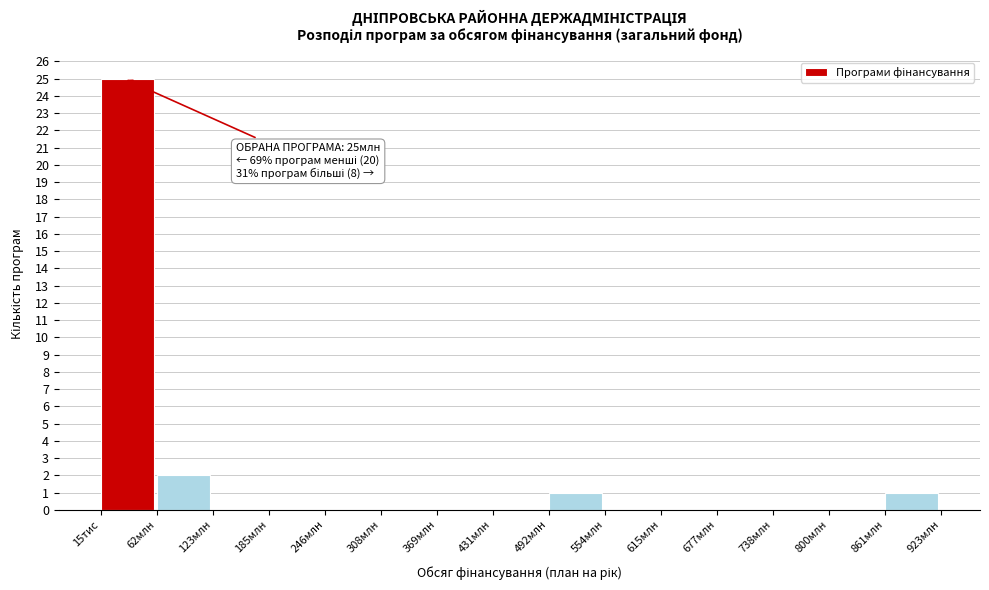

Reading left to right, transcribe all the data shown in this chart.

15тис=25	62млн=2	123млн=0	185млн=0	246млн=0	308млн=0	369млн=0	431млн=0	492млн=1	554млн=0	615млн=0	677млн=0	738млн=0	800млн=0	861млн=1